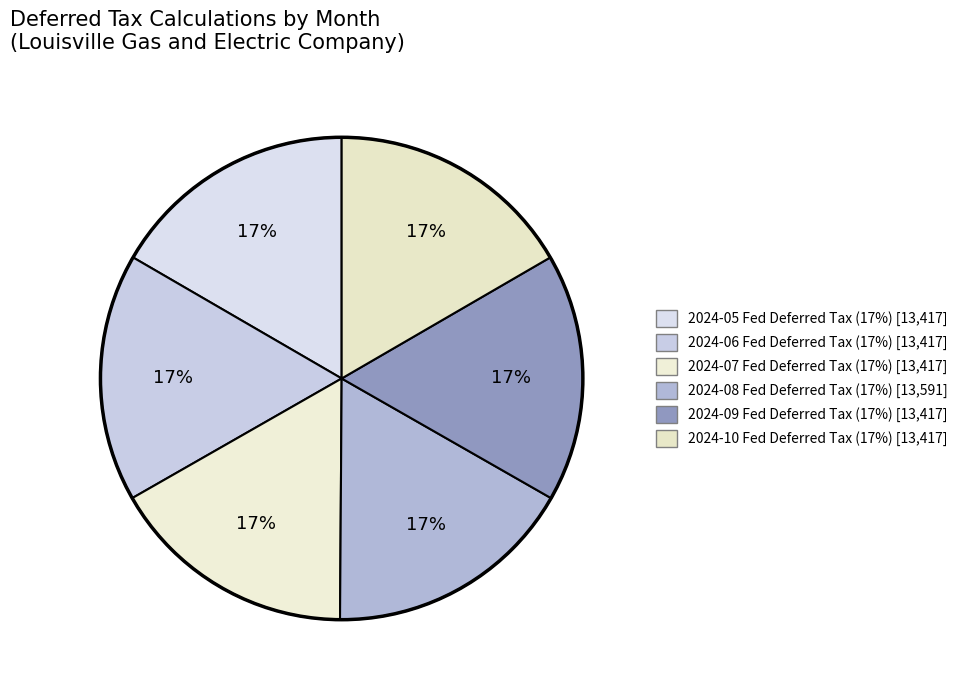

What percentage is the 2024-06 Fed Deferred Tax slice, to the nearest percent?

17%